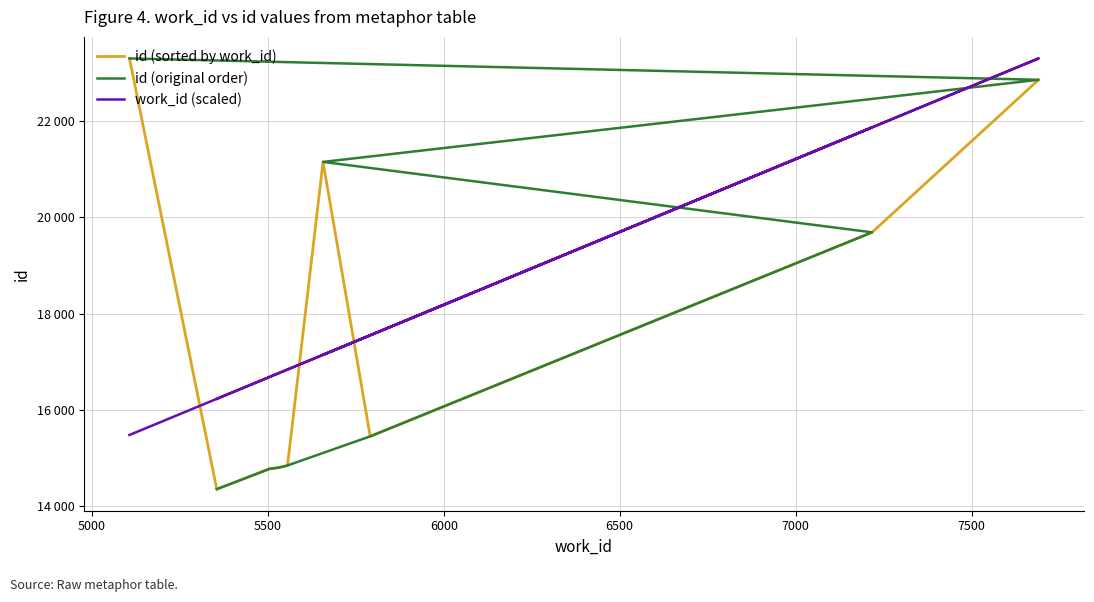

True or false: id (sorted by work_id) has a value of 3851.3 at 5500.

False